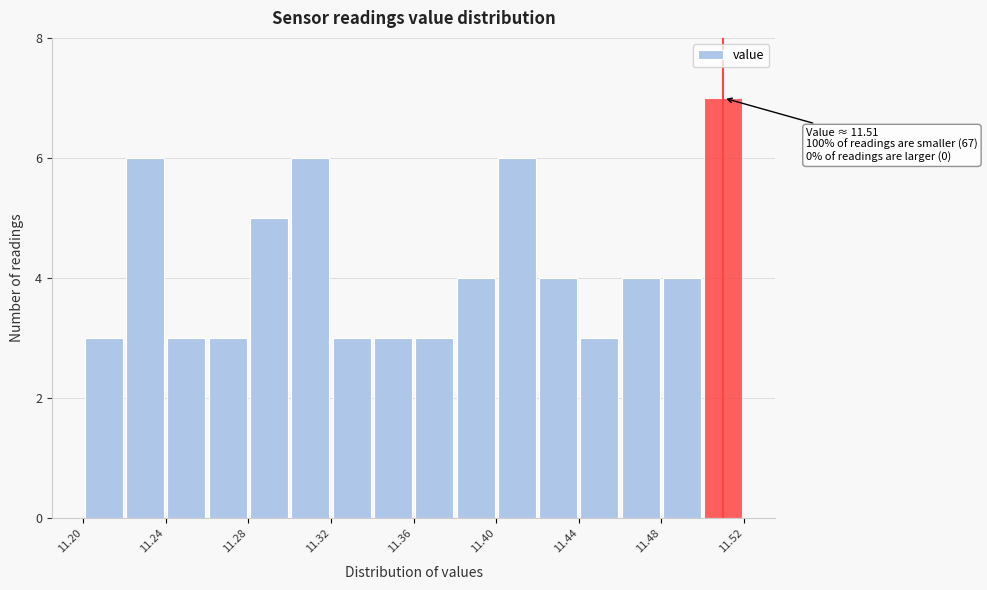

Which range on the x-axis has the tallest bar?

11.50 to 11.52